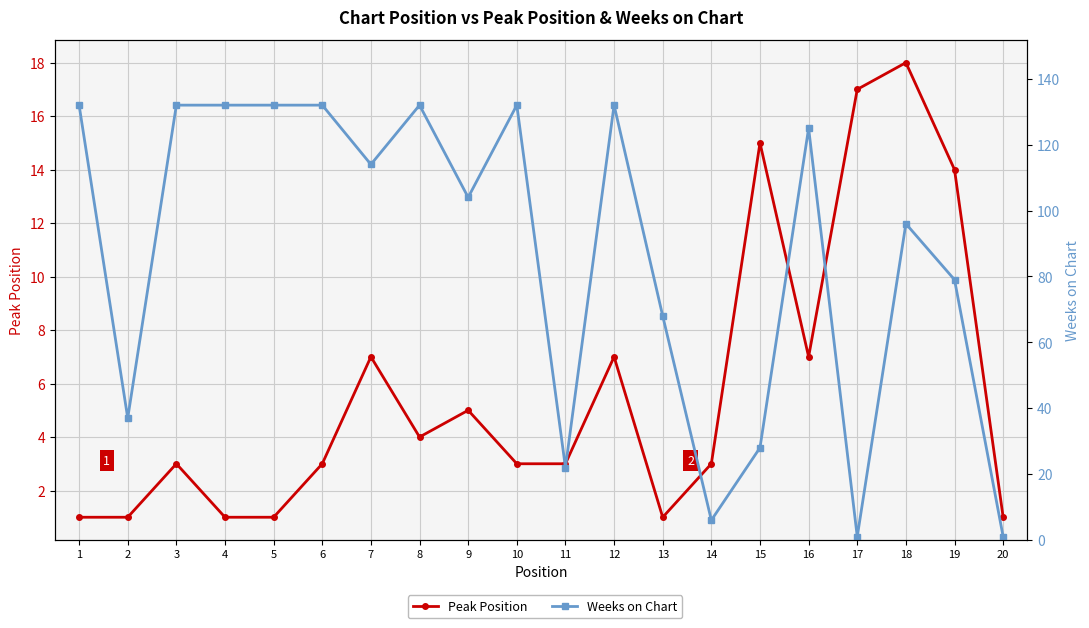

How many lines are shown in the chart?

2